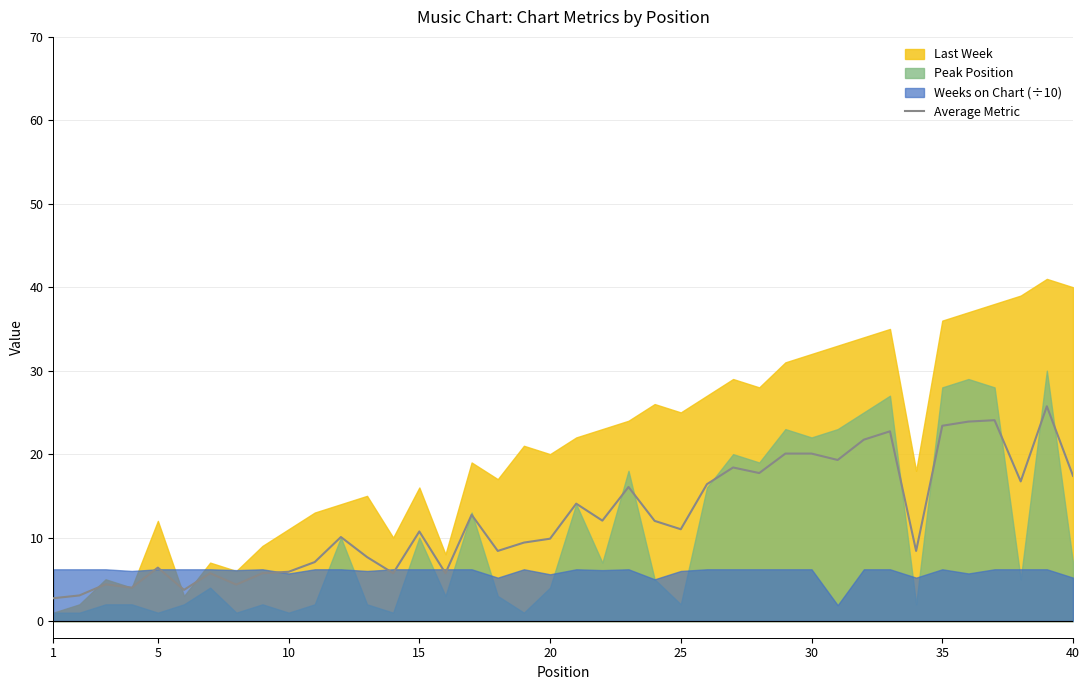

What is the sum of all values?

494.7